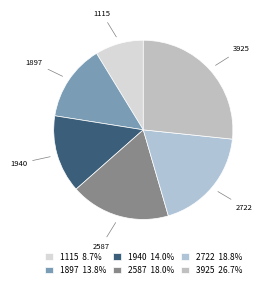

The 1115 slice represents 18% of the pie. True or false?

False